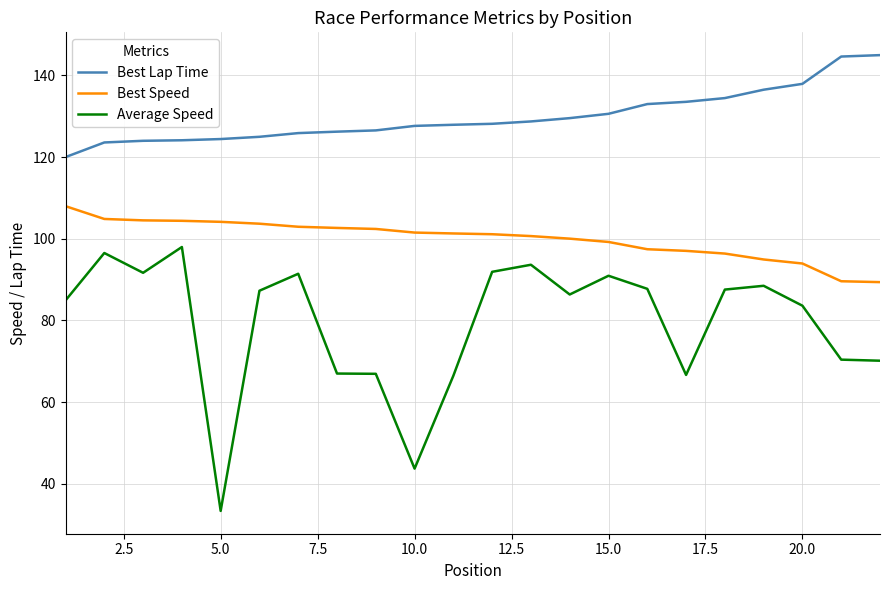

How many series are shown in this chart?

3